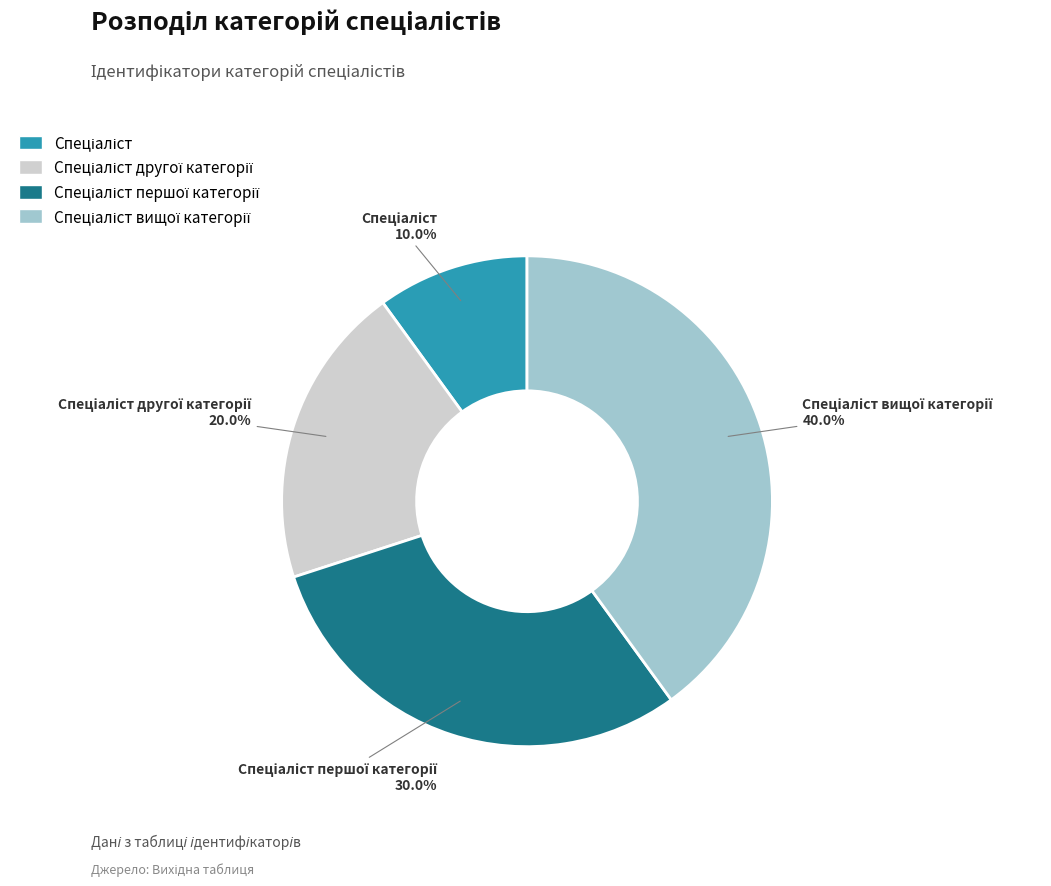

Is there any slice that represents more than half of the pie?

No